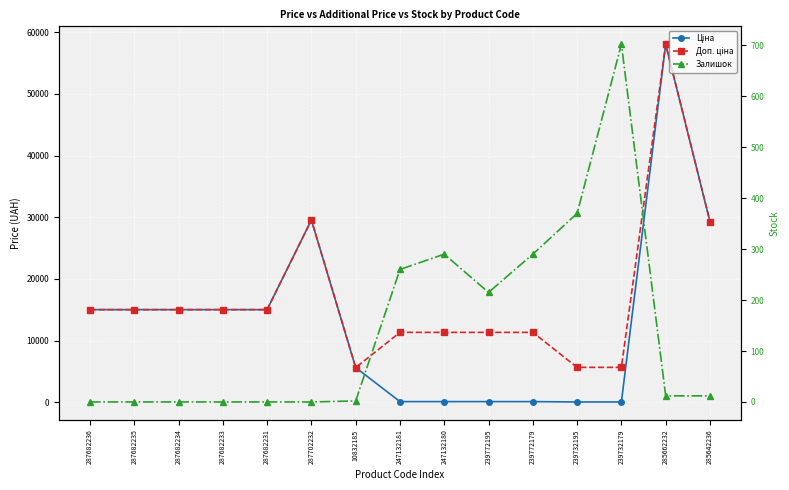

Reading left to right, extract all data points from this chart.

Ціна: 15019.2	15019.2	15019.2	15019.2	15019.2	29548.9	5636.0	113.3	113.3	113.3	113.3	56.7	56.7	58037.0	29294.9
Доп. ціна: 15019.2	15019.2	15019.2	15019.2	15019.2	29548.9	5636.0	11334.0	11334.0	11334.0	11334.0	5667.0	5667.0	58037.0	29294.9
Залишок: 0.0	0.0	0.0	0.0	0.0	0.0	2.0	260.0	290.0	215.0	290.0	370.0	702.0	12.0	12.0